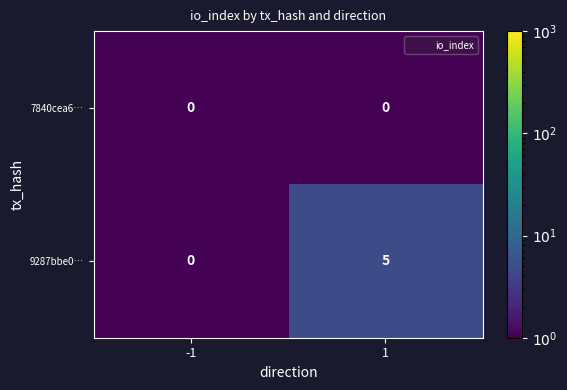

What is the difference between the maximum and minimum values in the 9287bbe0… series?

5